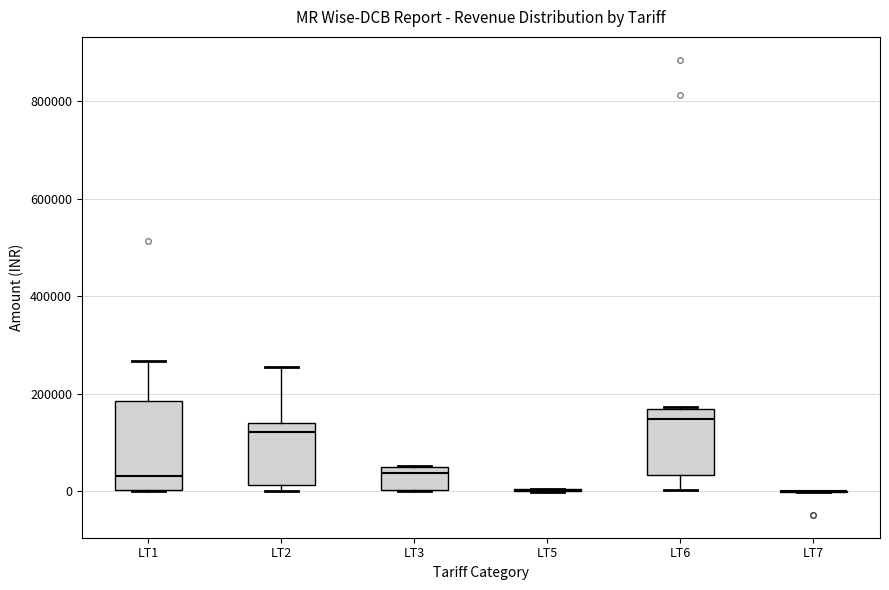

Reading left to right, transcribe this box plot: for each box, give where its median line is, the range the box spans, and where its two whiskers end, as read against the y-axis. The values are not printed on the chart, so give them approximately, as read against the axis.

LT1: median 40000, box 0 to 180000, whiskers 0 to 260000
LT2: median 120000, box 20000 to 140000, whiskers 0 to 260000
LT3: median 40000, box 0 to 60000, whiskers 0 to 60000
LT5: box collapsed to a line at 0, whiskers 0 to 0
LT6: median 140000, box 40000 to 160000, whiskers 0 to 180000
LT7: box collapsed to a line at 0, whiskers 0 to 0